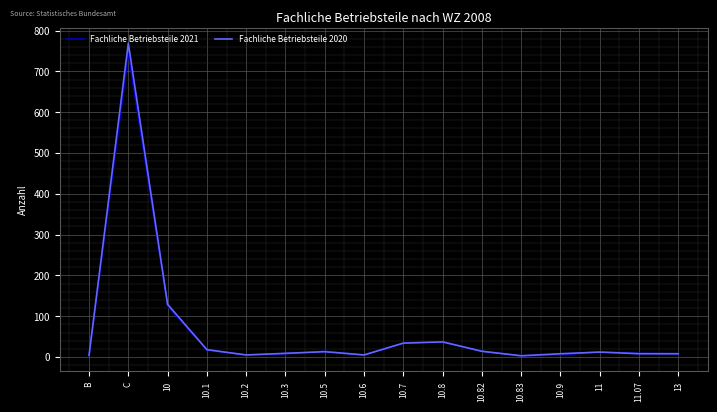

At which category is the sum across all series the highest?

C